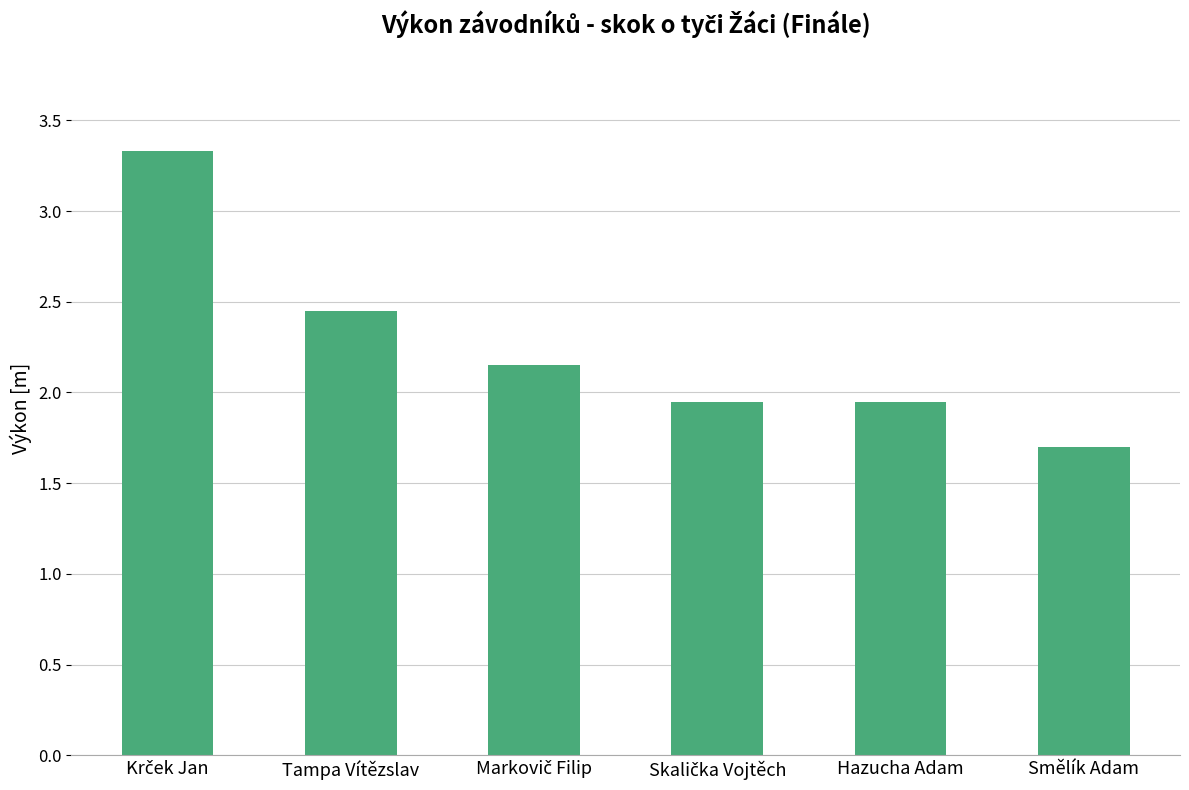

What position from the left is Tampa Vítězslav?

2